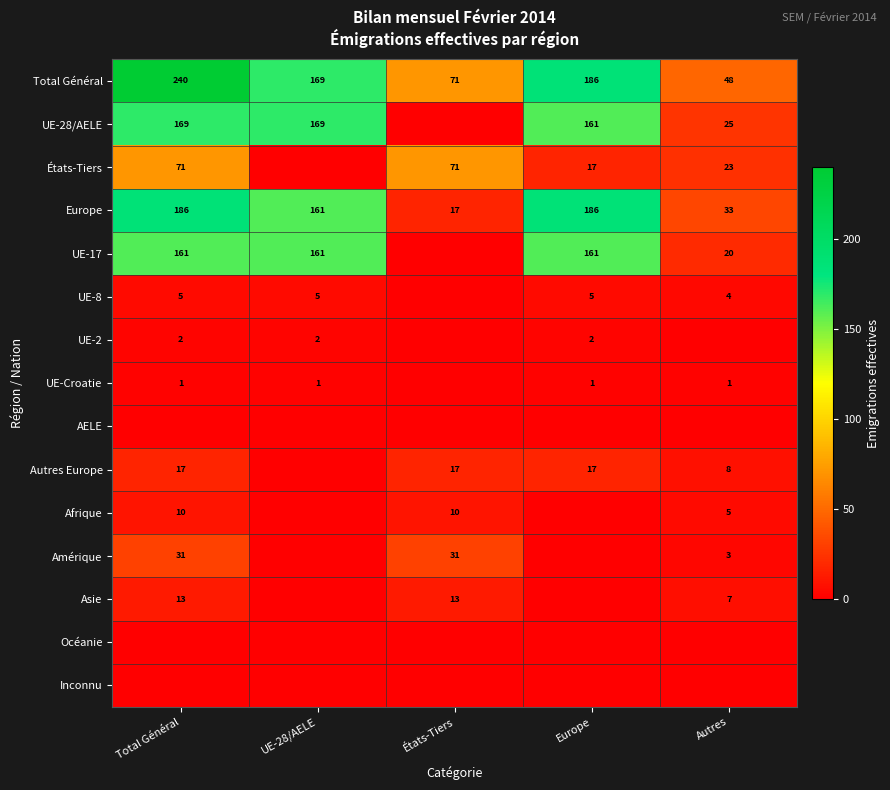

What is the highest value of the Total Général series?

240